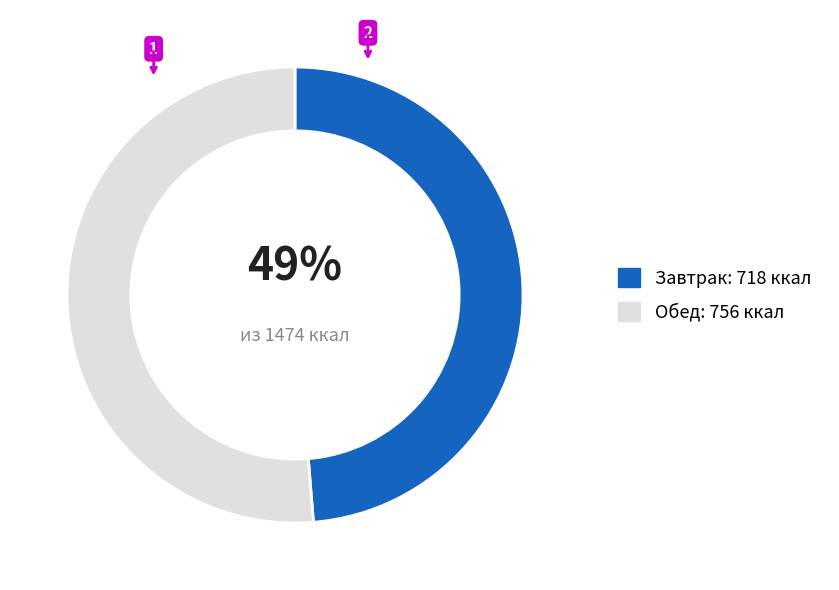

What is the smallest slice in the pie chart?

Завтрак: 718 ккал